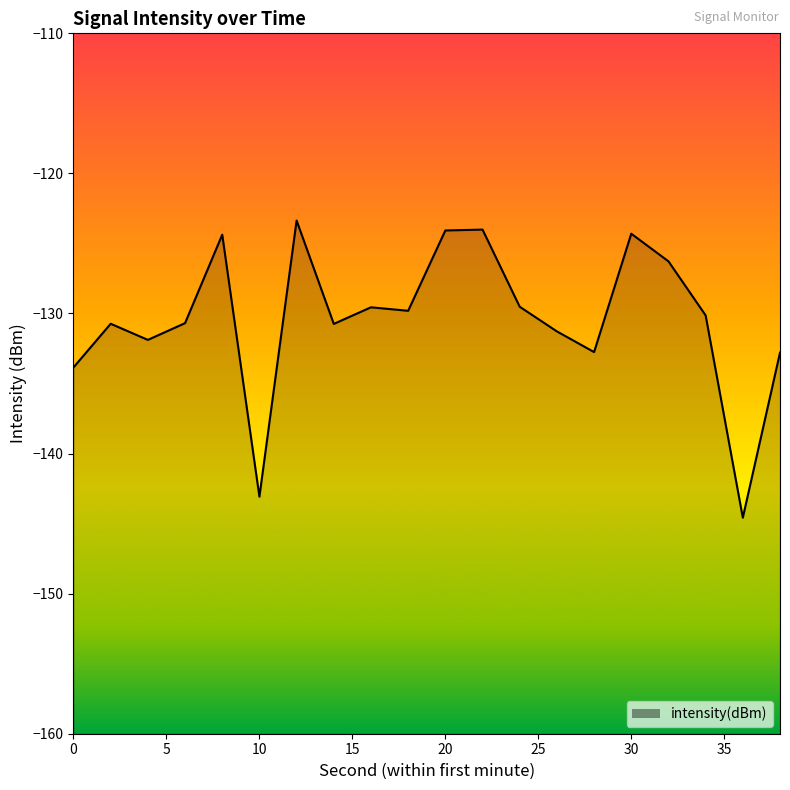

What is the value of the 4th point from the left?

-130.7